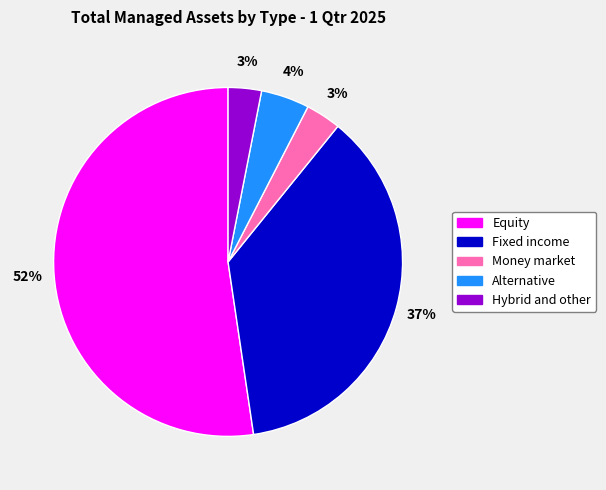

To the nearest percent, what percentage of the pie is Money market?

3%